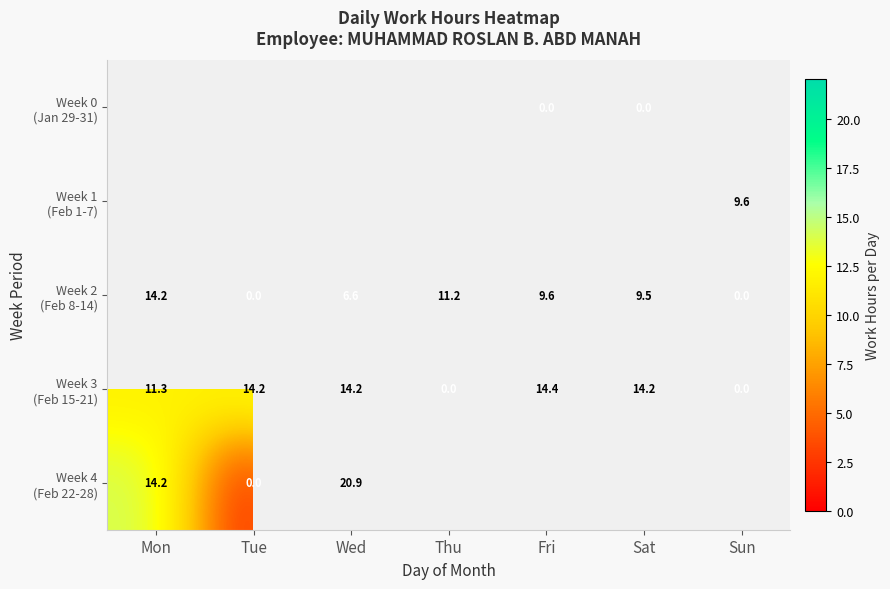

Is the value of Week 0 (Jan 29-31) at Thu greater than the value of Week 2 (Feb 8-14) at Wed?

No